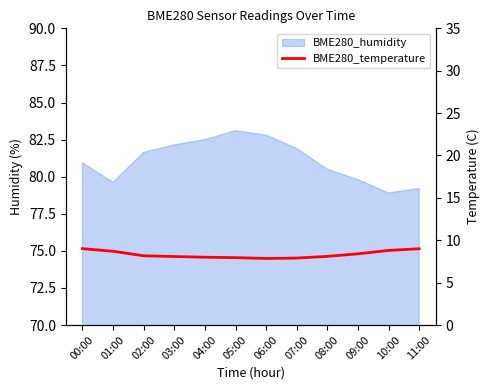

The chart shows a value of 8.0 at 04:00. True or false?

True